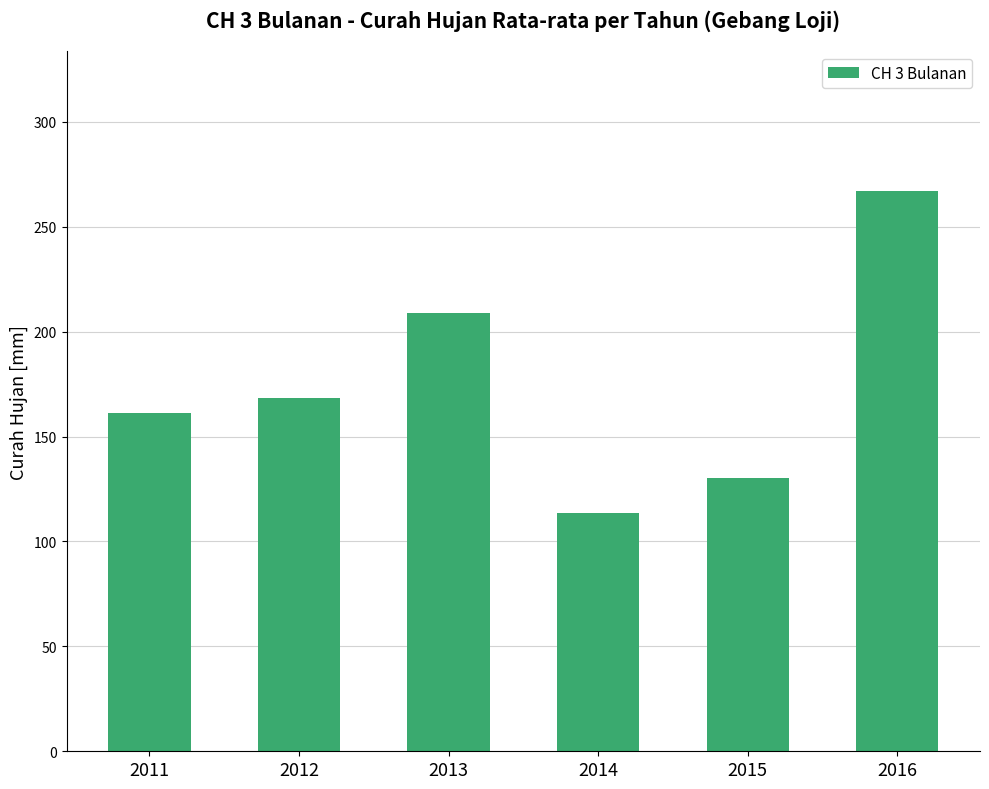

At which category does the chart reach its minimum across all series?

2014